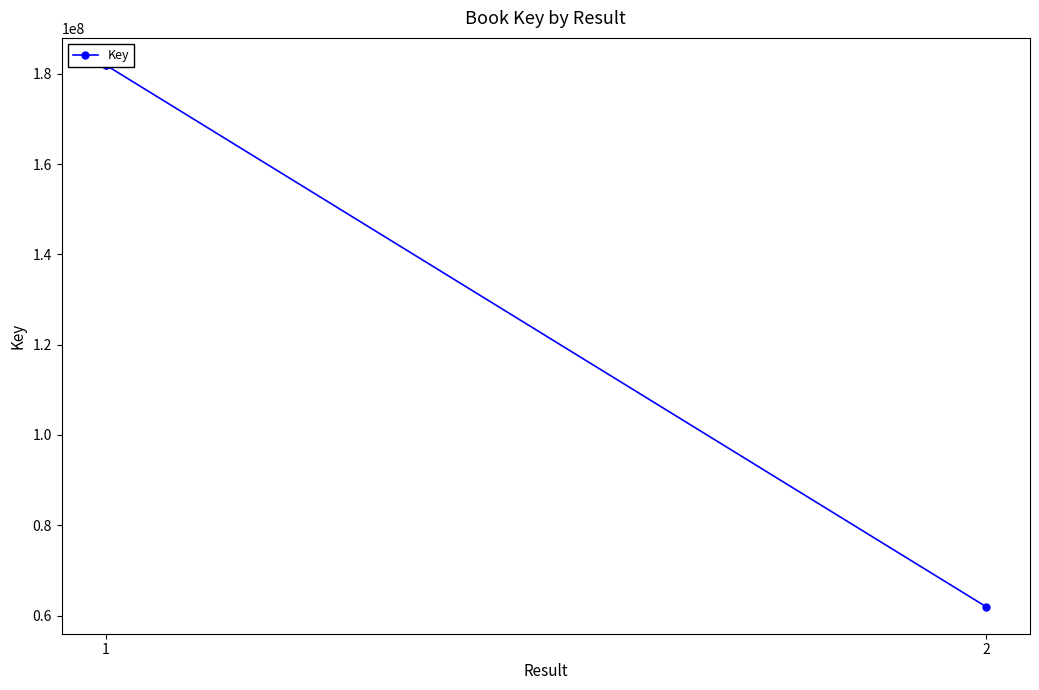

Which has a higher value, 1 or 2?

1